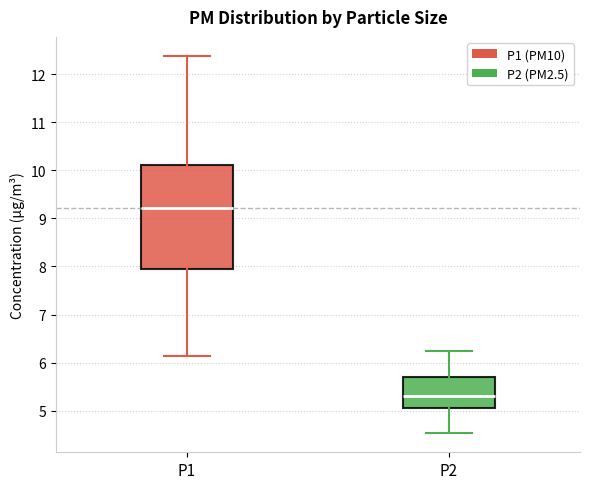

Which box's median line is the lowest?

P2